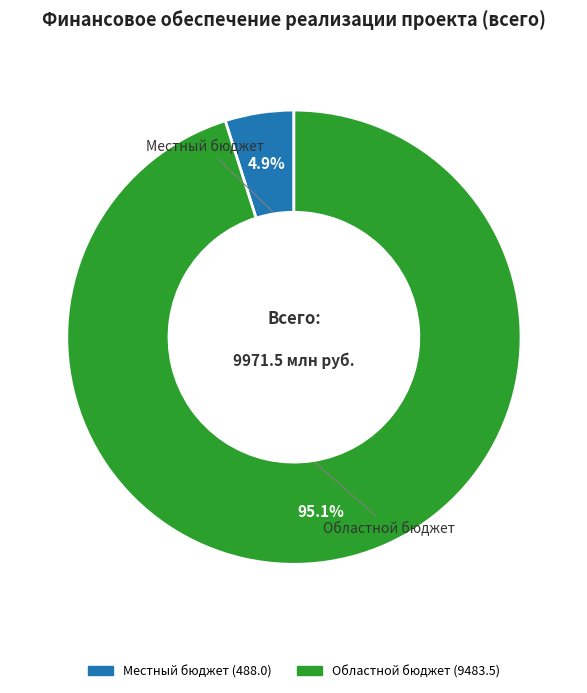

Is there any slice that represents more than half of the pie?

Yes